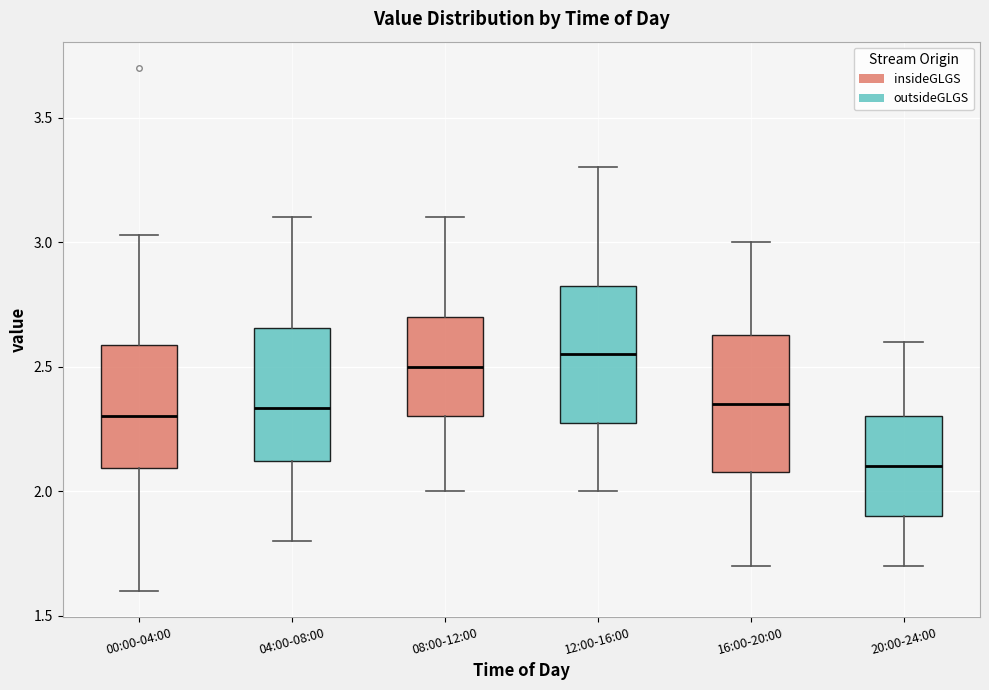

Reading left to right, transcribe this box plot: for each box, give where its median line is, the range the box spans, and where its two whiskers end, as read against the y-axis. The values are not printed on the chart, so give them approximately, as read against the axis.

00:00-04:00: median 2.30, box 2.10 to 2.60, whiskers 1.60 to 3.05
04:00-08:00: median 2.35, box 2.10 to 2.65, whiskers 1.80 to 3.10
08:00-12:00: median 2.50, box 2.30 to 2.70, whiskers 2.00 to 3.10
12:00-16:00: median 2.55, box 2.30 to 2.85, whiskers 2.00 to 3.30
16:00-20:00: median 2.35, box 2.10 to 2.65, whiskers 1.70 to 3.00
20:00-24:00: median 2.10, box 1.90 to 2.30, whiskers 1.70 to 2.60